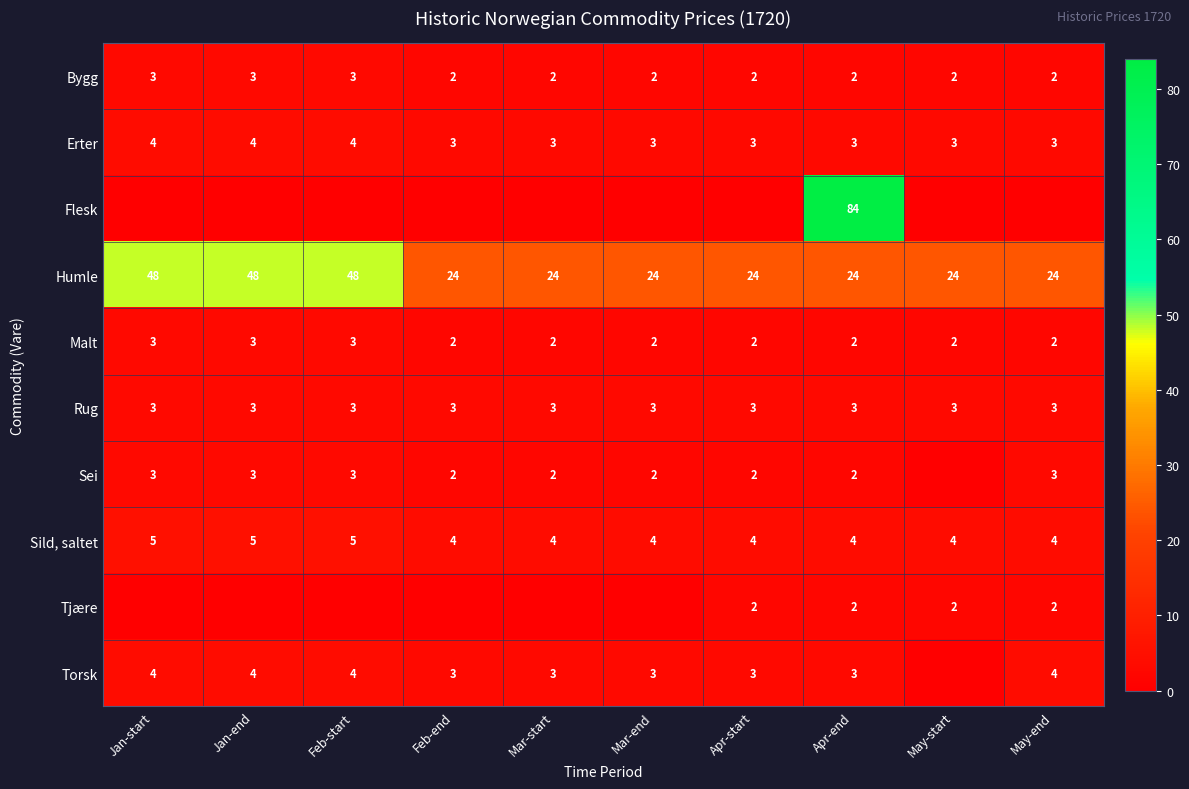

Is it true that Erter equals 4 at Jan-end?

True